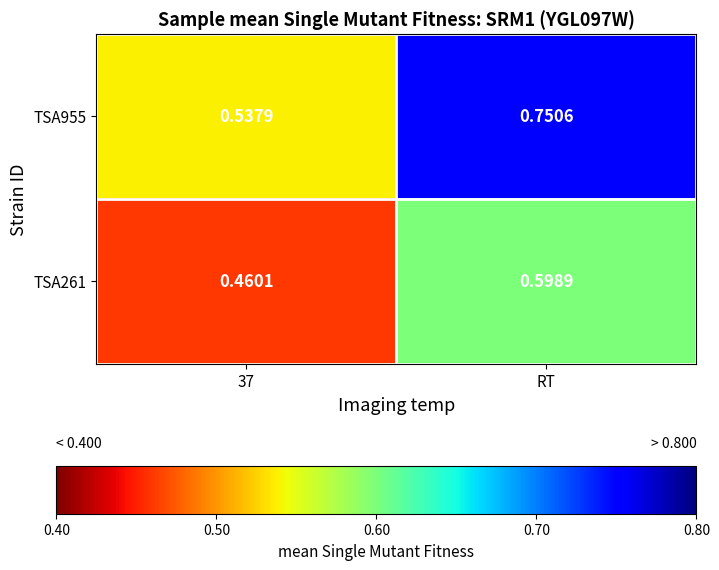

Is the value of TSA261 at RT greater than the value of TSA955 at RT?

No